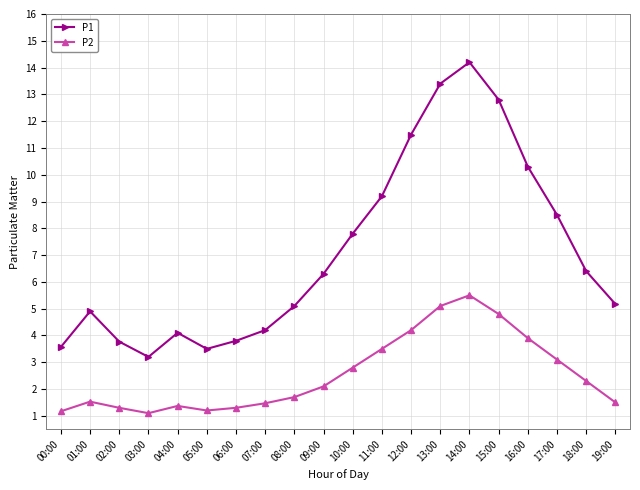

What is the greatest value displayed?

14.2